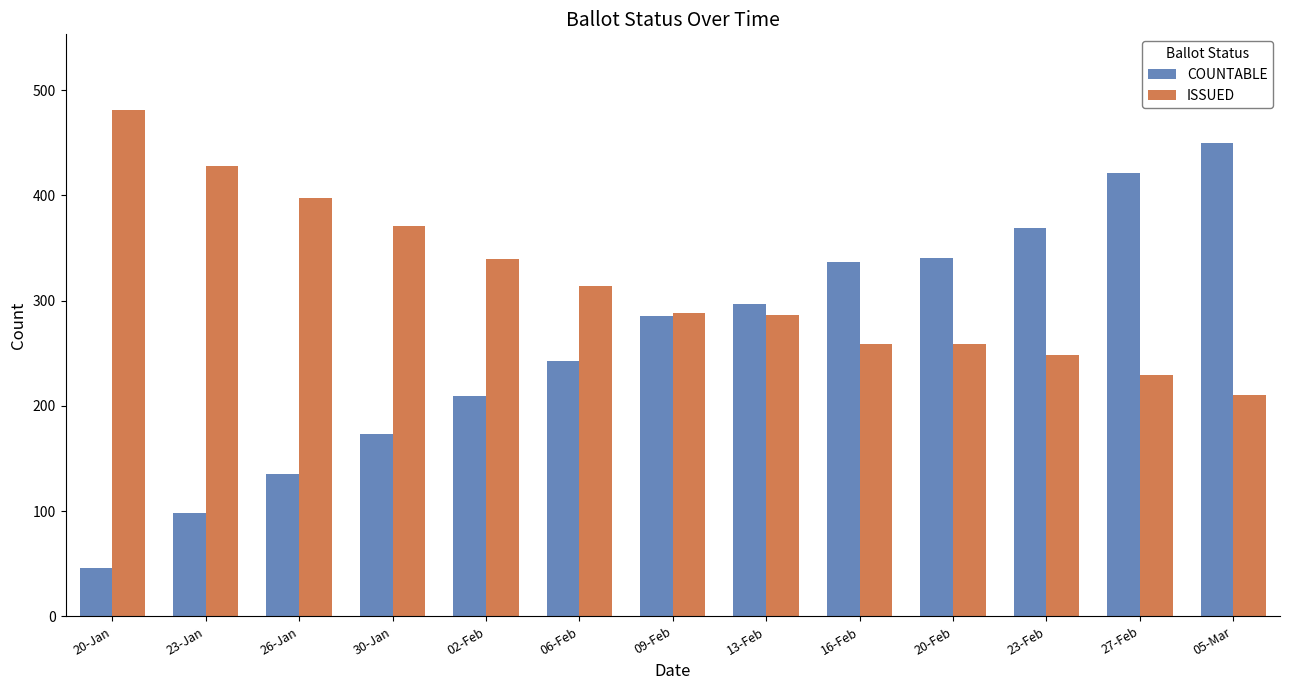

What is the greatest value displayed?

481